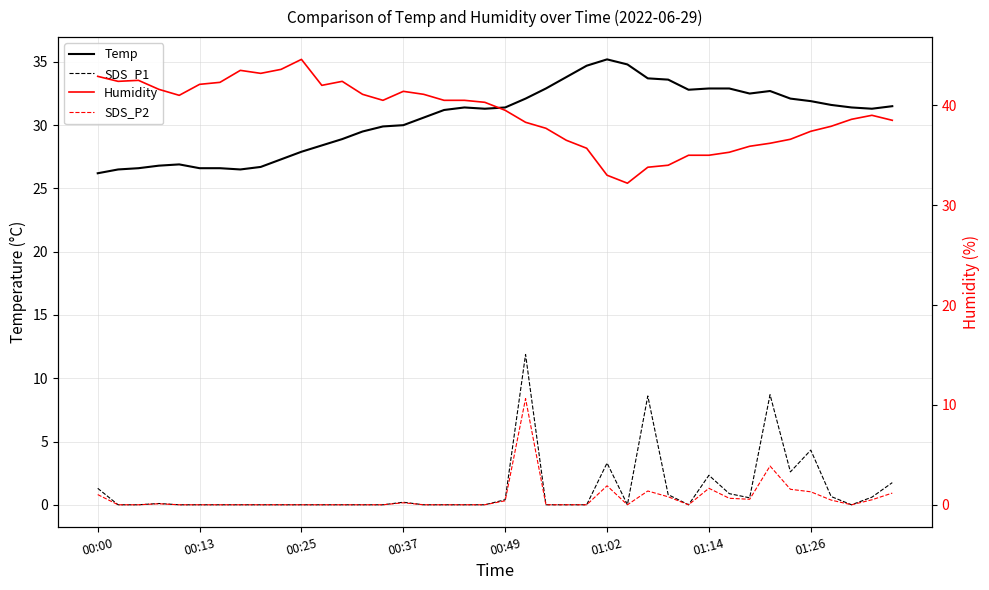

At how many categories does at least one series exceed 26?

40